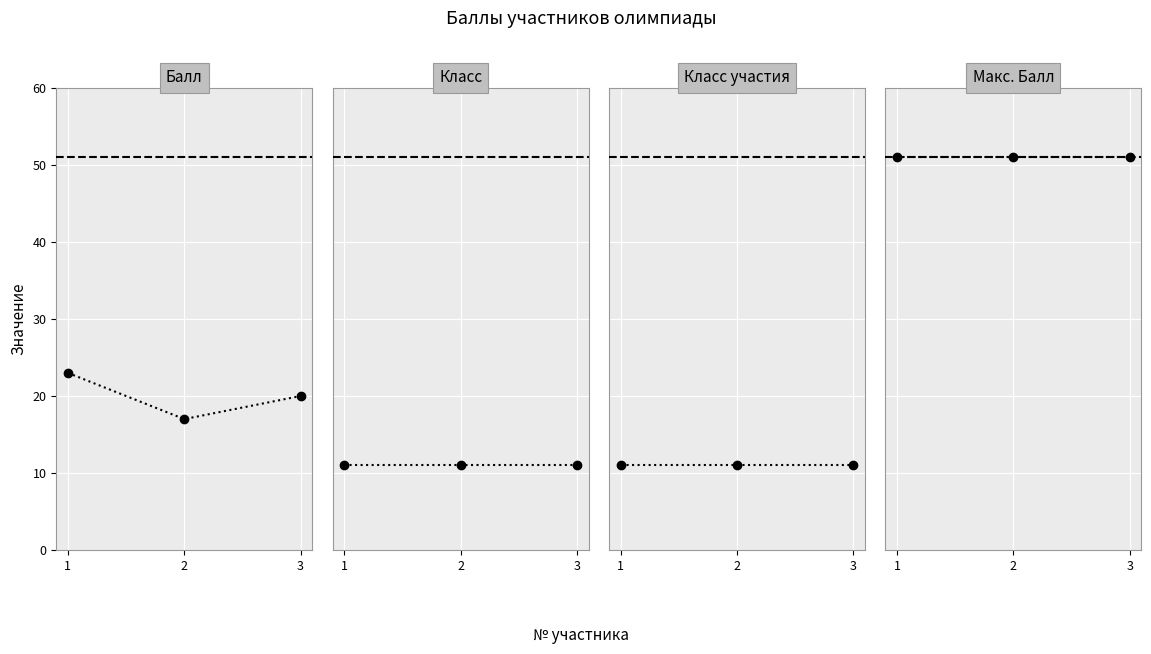

True or false: Класс has a value of 4 at 3.

False